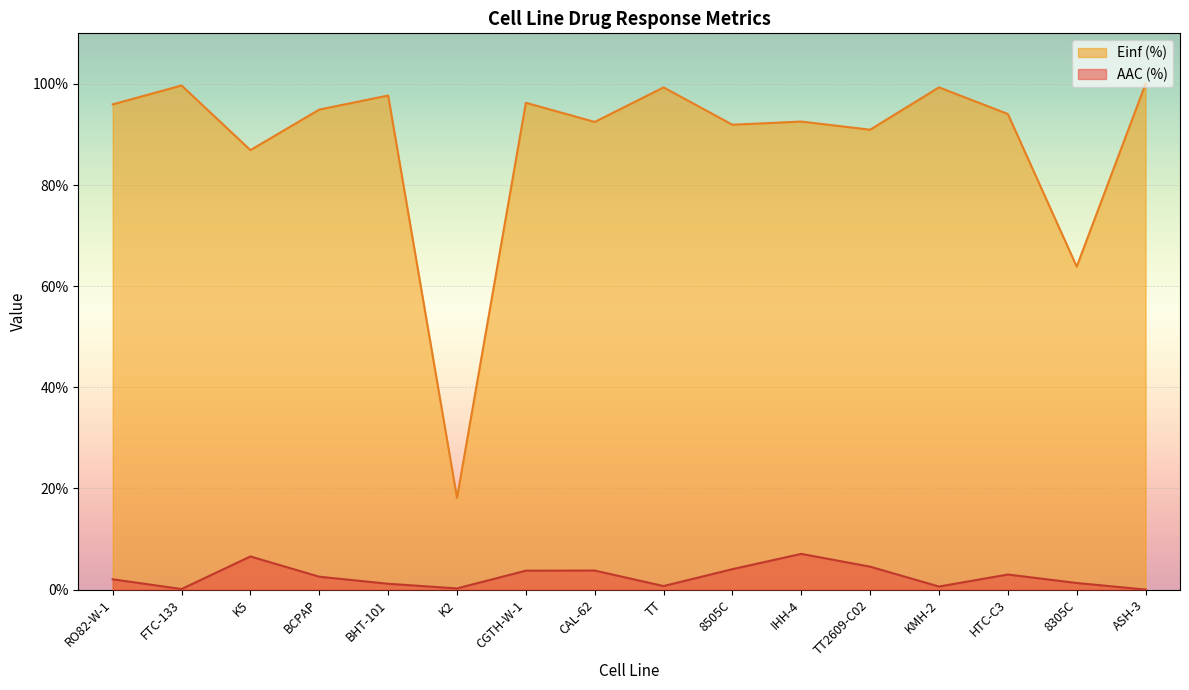

What is the value of the Einf (%) point at the 16th from the left?

100.0